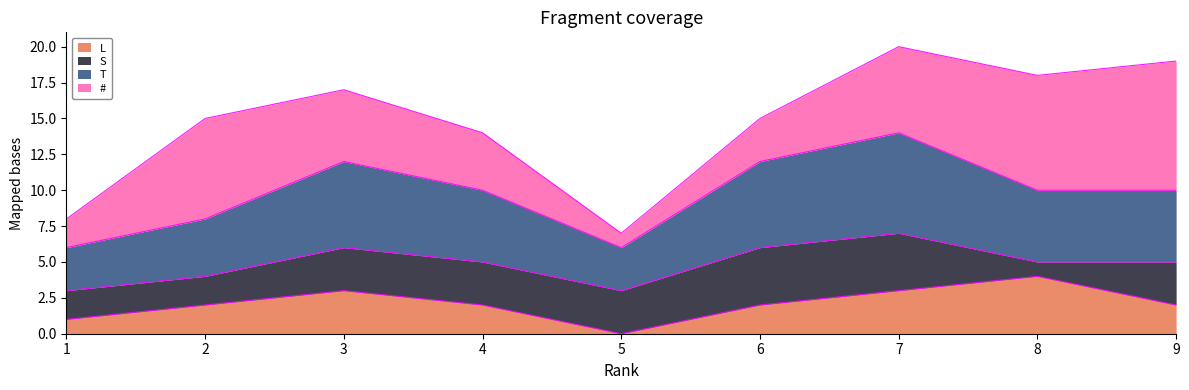

True or false: T and L cross at least once.

False